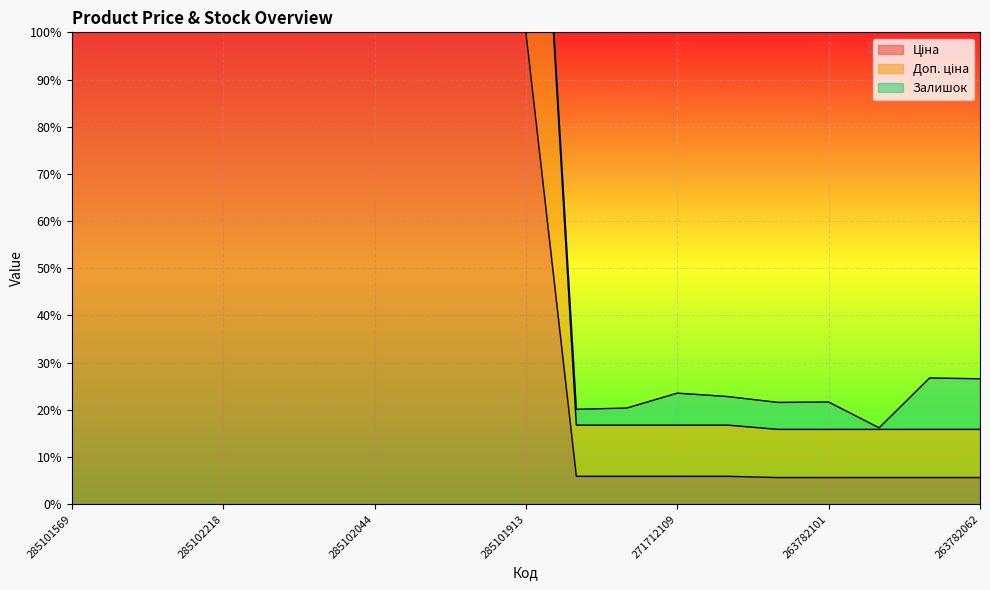

True or false: Ціна and Доп. ціна intersect in this chart.

False